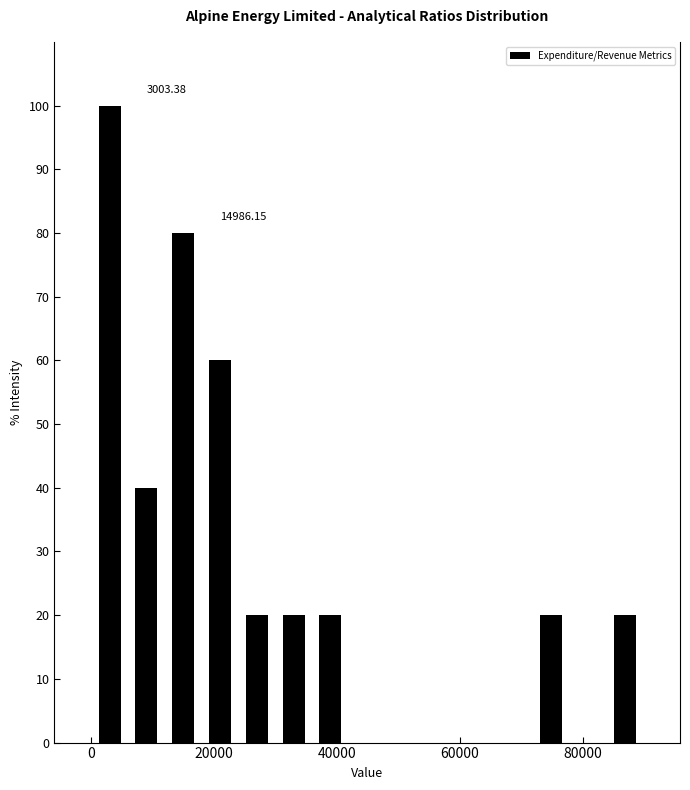

Read against the x-axis, roughly where is the centre of the tallest bar?

4000